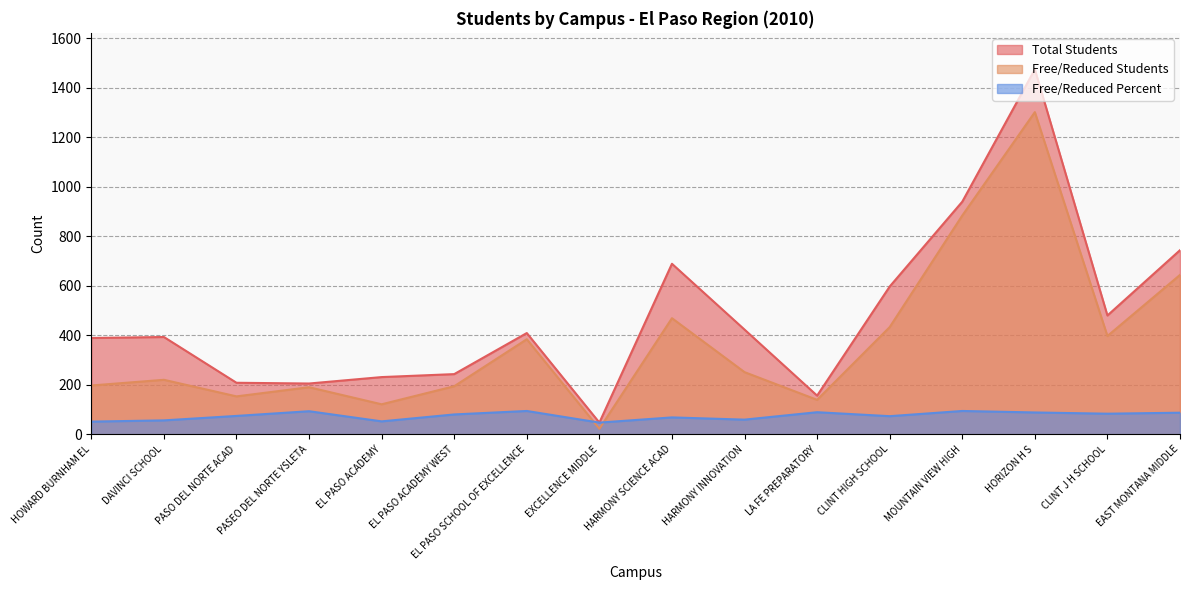

What is the total value across all series at LA FE PREPARATORY?

384